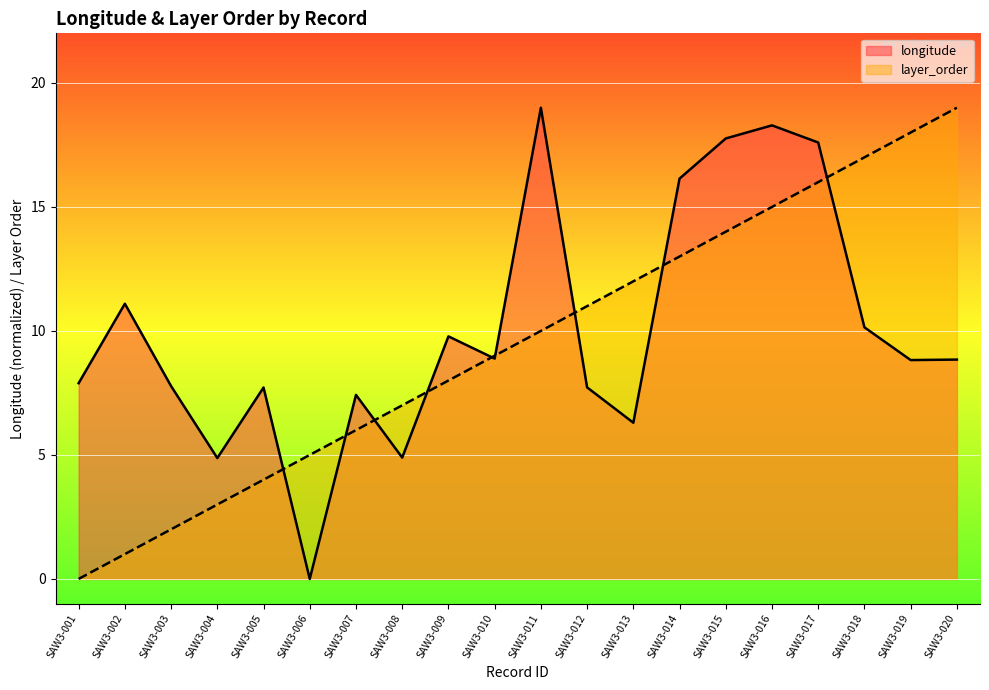

At SAW3-003, list the series in order from smallest to largest.

layer_order, longitude